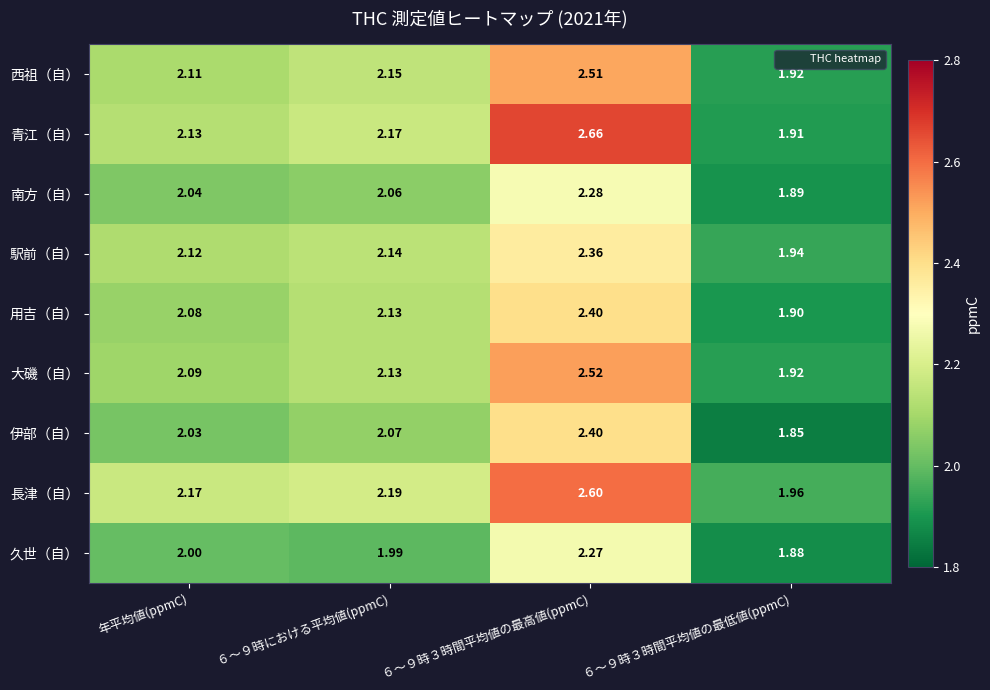

Between 年平均値(ppmC) and ６～９時３時間平均値の最高値(ppmC), which series saw the biggest shift?

青江（自）